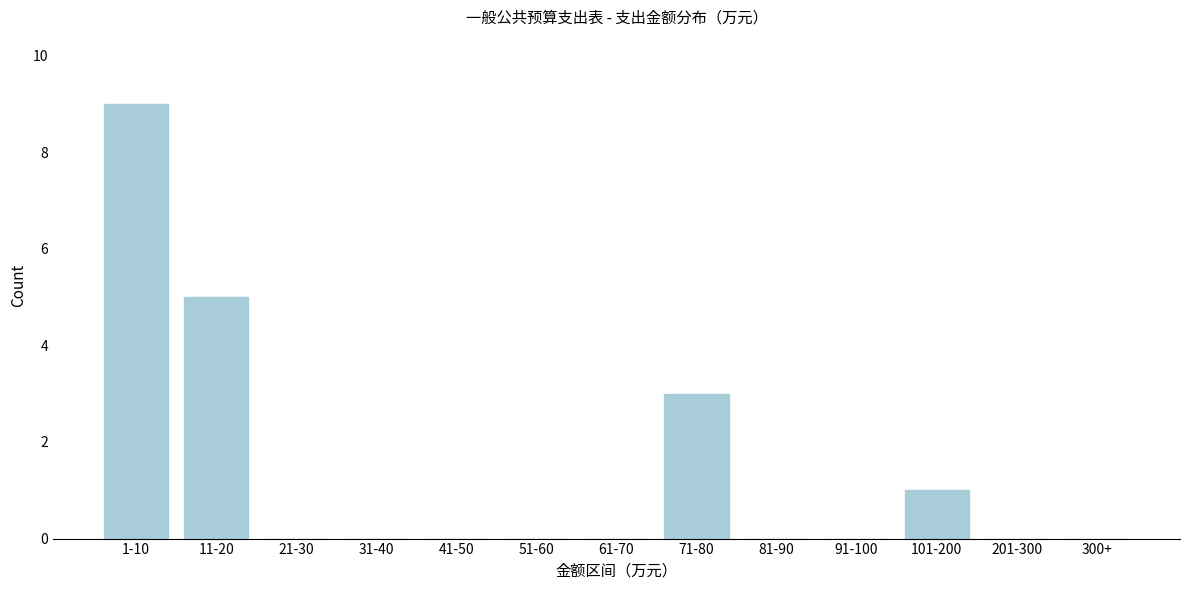

Reading left to right, transcribe all the data shown in this chart.

1-10=9	11-20=5	21-30=0	31-40=0	41-50=0	51-60=0	61-70=0	71-80=3	81-90=0	91-100=0	101-200=1	201-300=0	300+=0